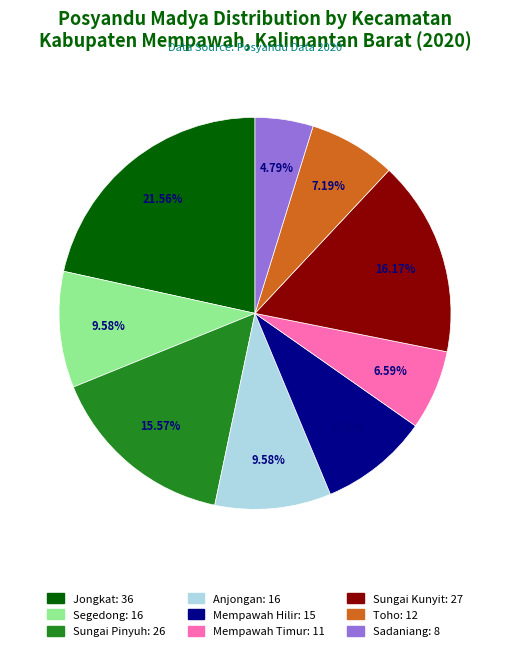

Is it true that Sungai Kunyit is 9% of the pie?

False